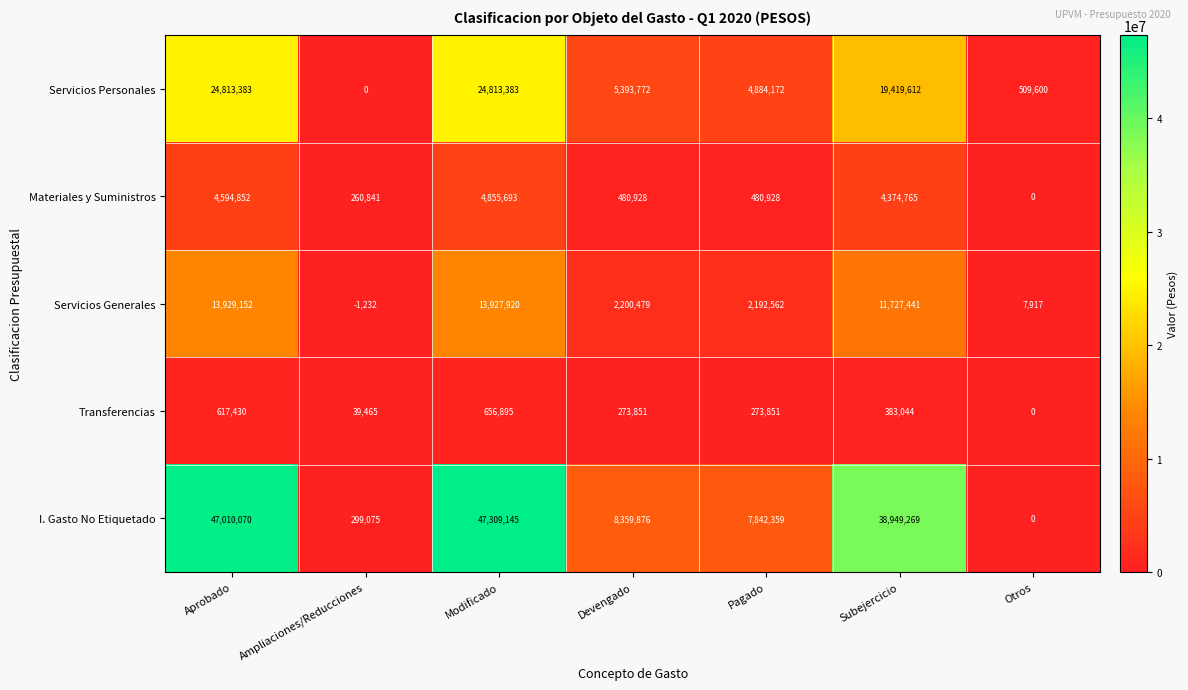

Which label corresponds to the largest value in the chart?

Modificado